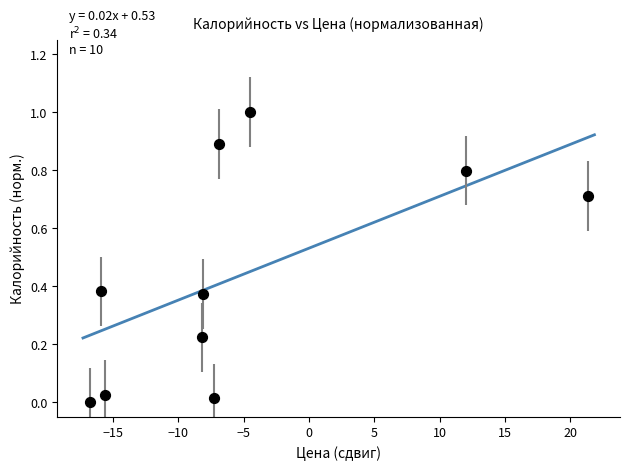

What is the range of Y values (max minus min)?

1.0